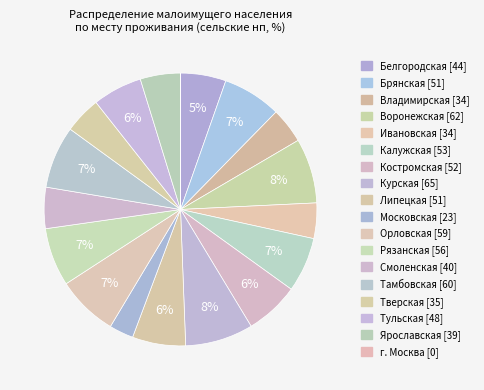

How many segments does this pie chart have?

18